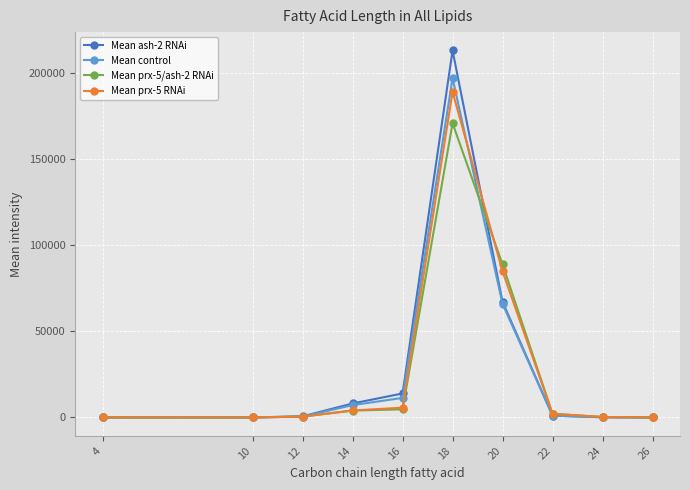

True or false: Mean prx-5/ash-2 RNAi has a value of 7.5 at 10.

True